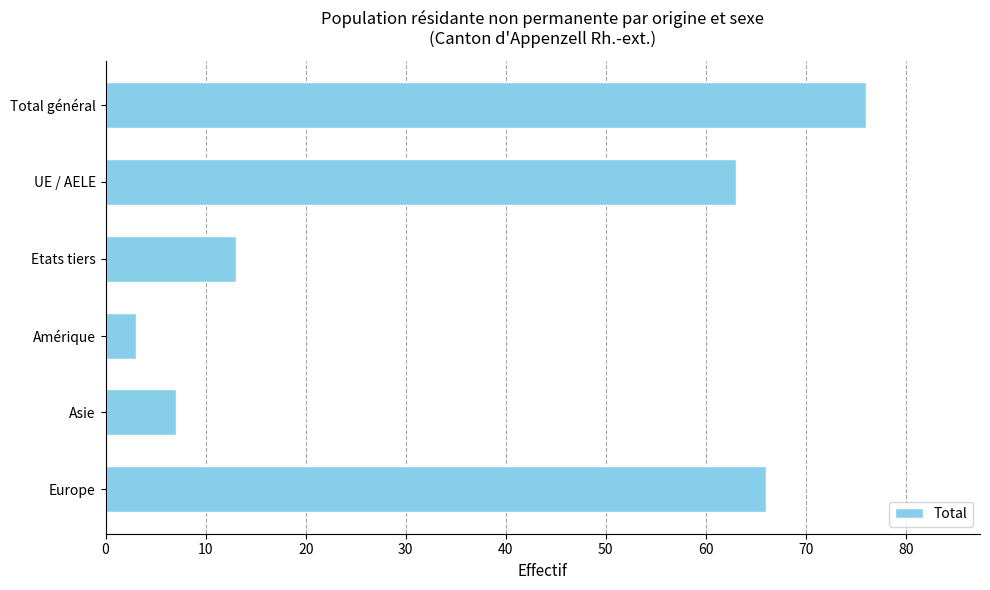

What is the value of the 2nd bar from the top?

63